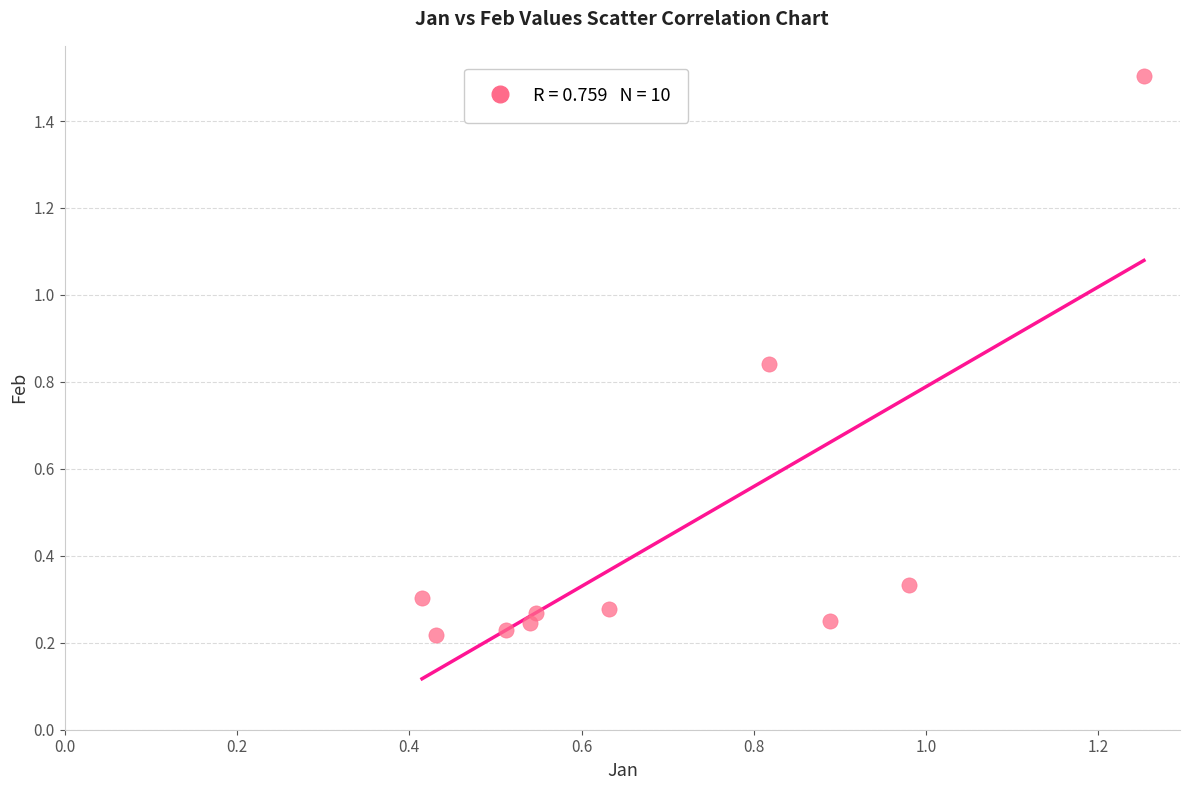

What is the average Y value?

0.4